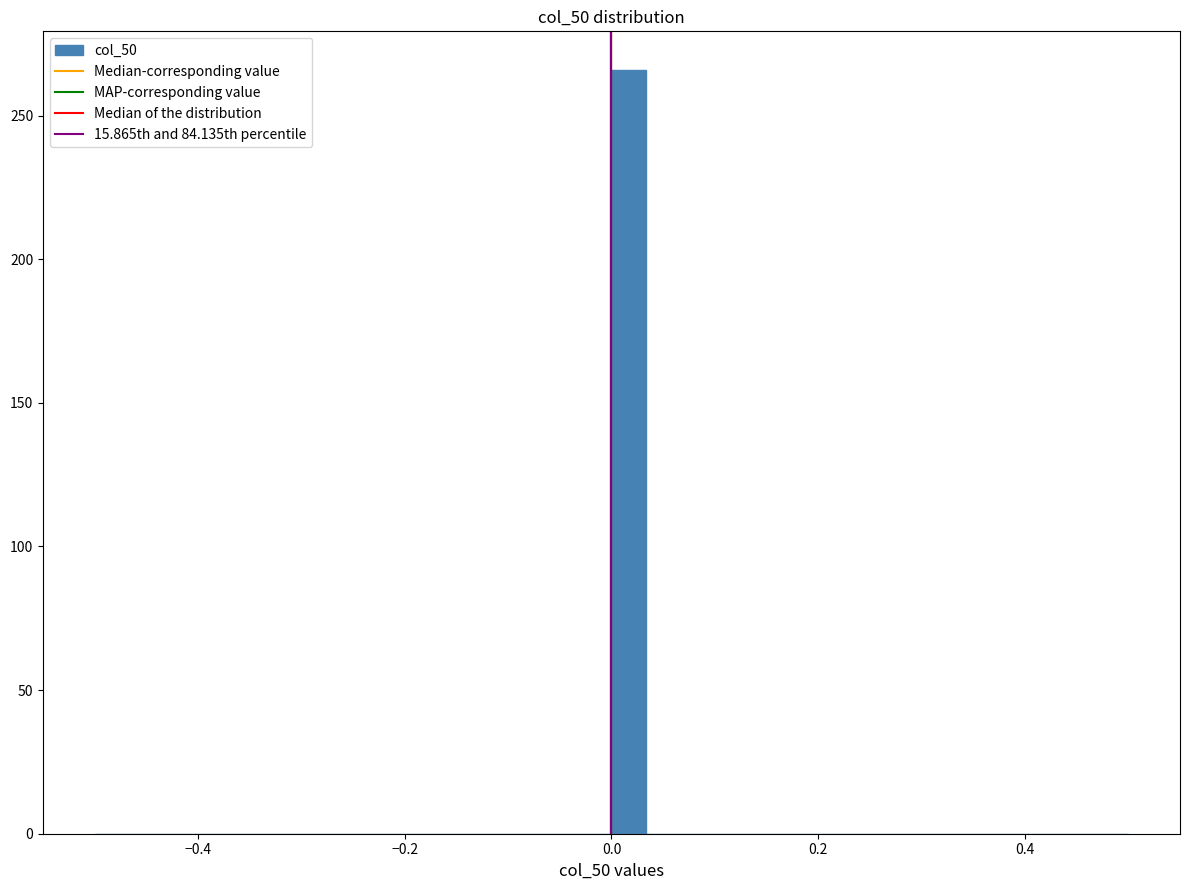

Read against the x-axis, roughly where is the centre of the tallest bar?

0.02